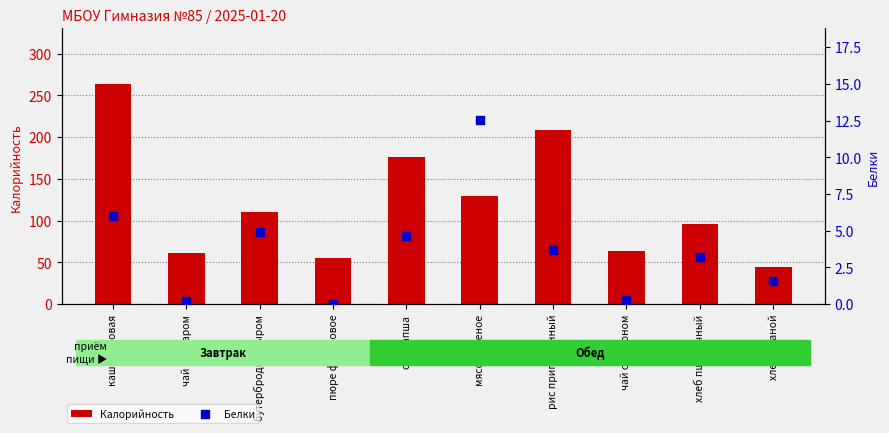

What are all the series names shown in the legend?

Калорийность, Белки